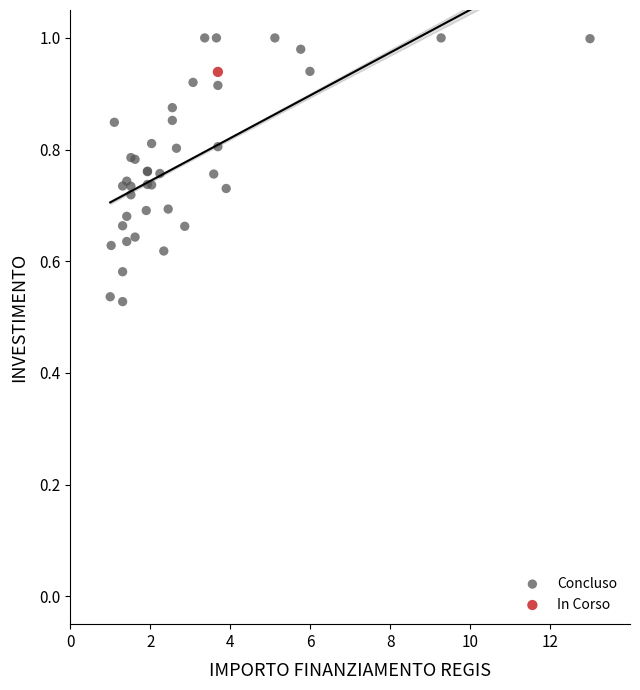

What are all the series names shown in the legend?

Concluso, In Corso